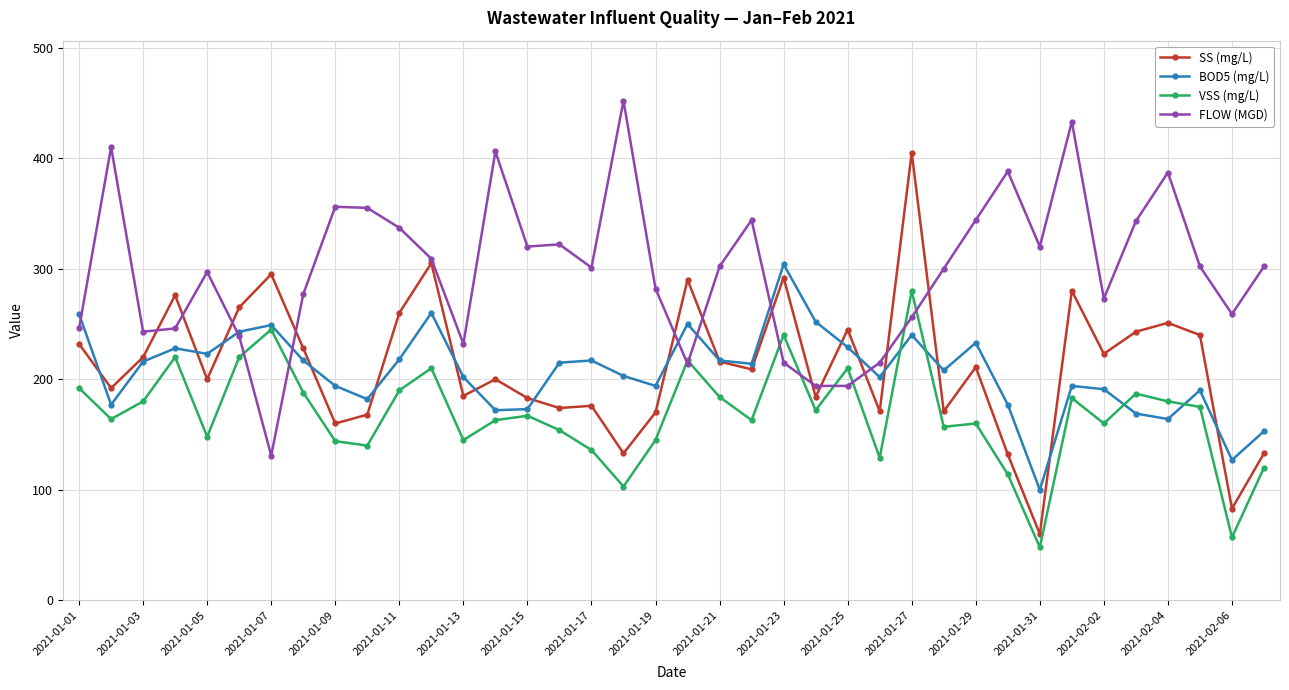

True or false: SS (mg/L) and VSS (mg/L) cross at least once.

False